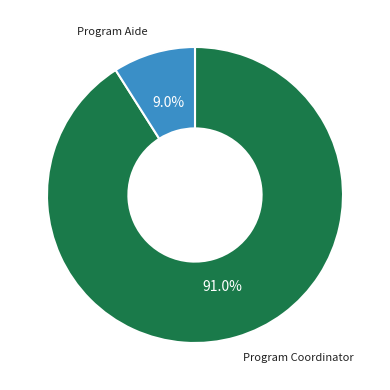

Rank the categories by value from highest to lowest.

Program Coordinator, Program Aide